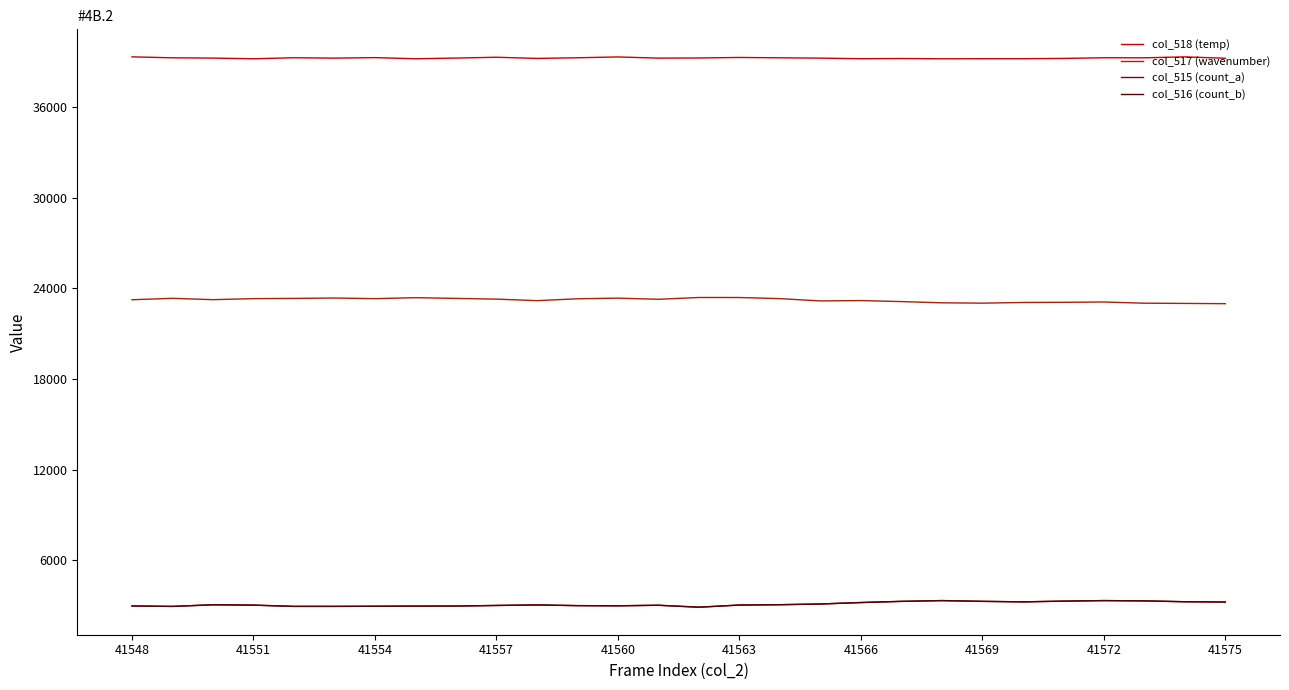

How many values in the col_516 (count_b) series are below 3031?

14